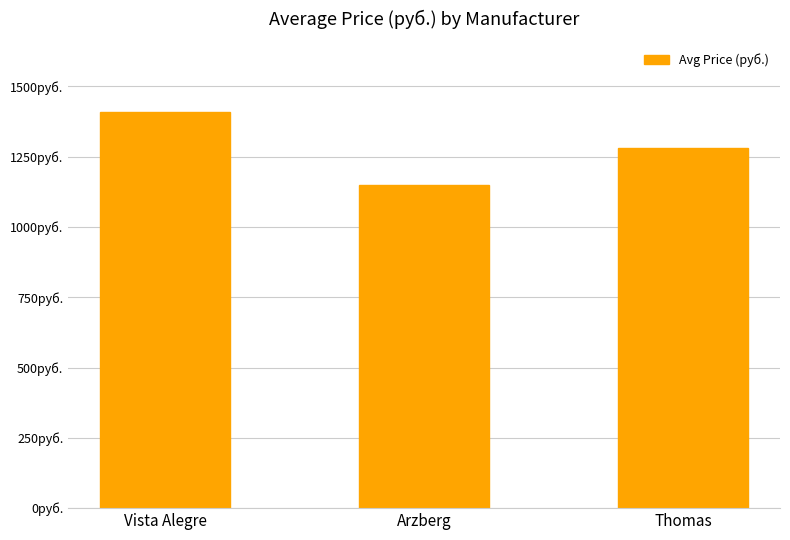

Are the bars horizontal?

No